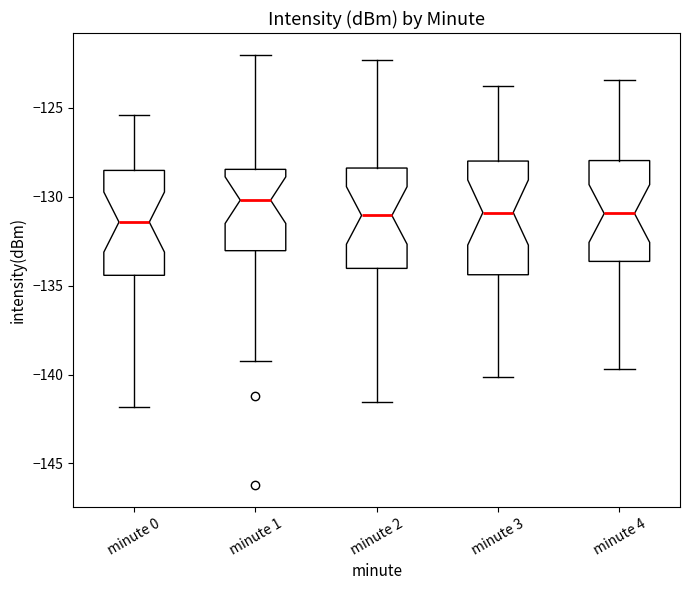

Reading left to right, read every box against the y-axis: the position of its median line, the range the box covers, and the ends of its whiskers. The values are not printed on the chart, so give them approximately, as read against the axis.

minute 0: median -131.5, box -134.5 to -128.5, whiskers -142.0 to -125.5
minute 1: median -130.0, box -133.0 to -128.5, whiskers -139.0 to -122.0
minute 2: median -131.0, box -134.0 to -128.5, whiskers -141.5 to -122.5
minute 3: median -131.0, box -134.5 to -128.0, whiskers -140.0 to -124.0
minute 4: median -131.0, box -133.5 to -128.0, whiskers -139.5 to -123.5